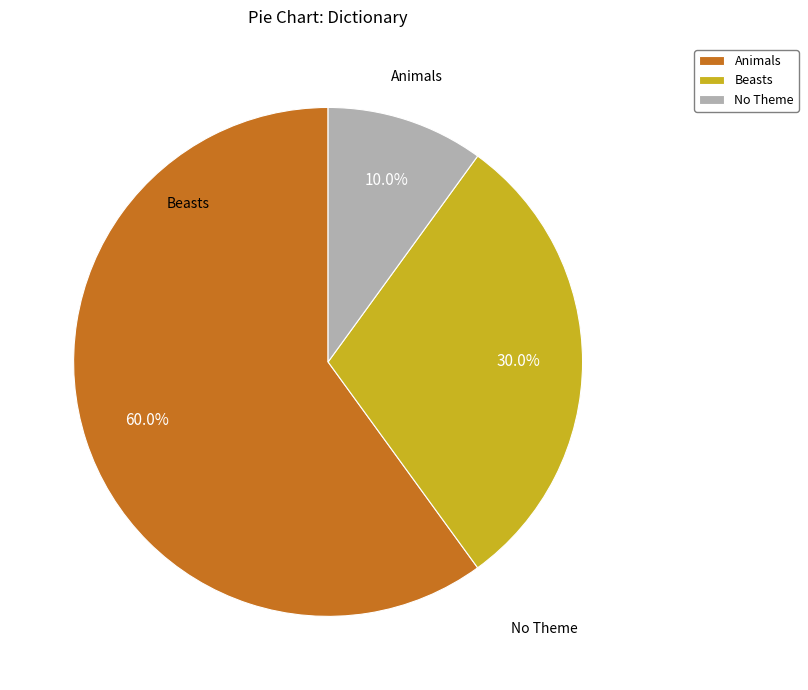

Rank the categories by value from highest to lowest.

Animals, Beasts, No Theme